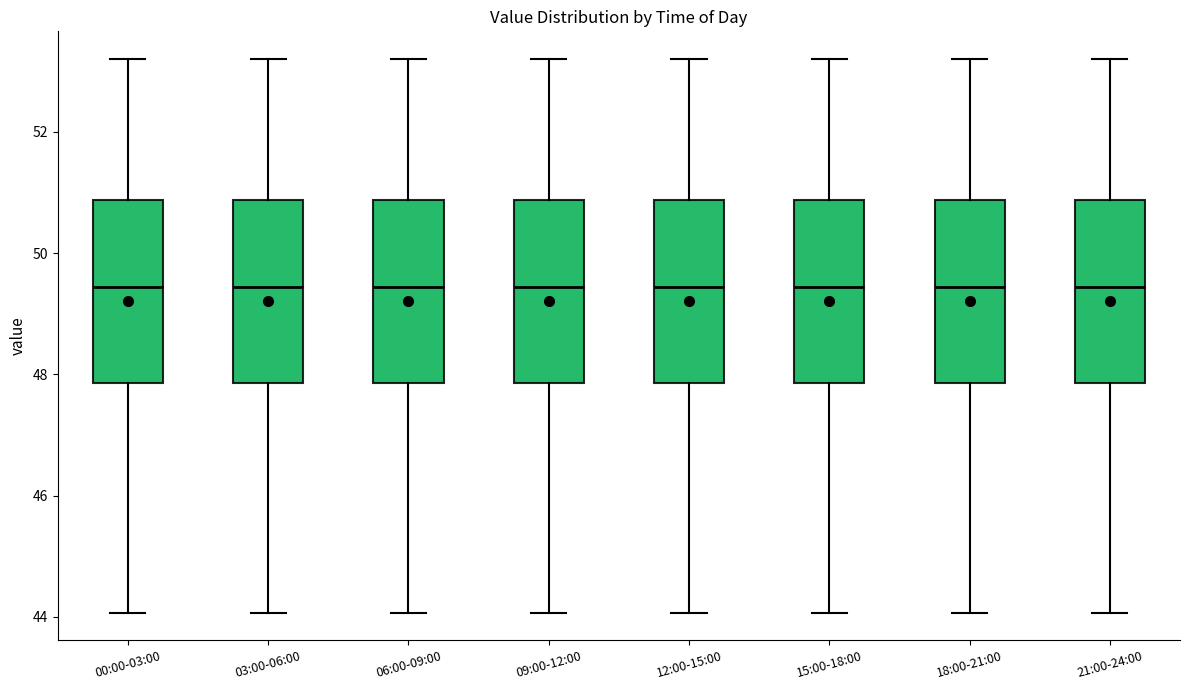

Reading left to right, read every box against the y-axis: the position of its median line, the range the box covers, and the ends of its whiskers. The values are not printed on the chart, so give them approximately, as read against the axis.

00:00-03:00: median 49.4, box 47.8 to 50.8, whiskers 44.0 to 53.2
03:00-06:00: median 49.4, box 47.8 to 50.8, whiskers 44.0 to 53.2
06:00-09:00: median 49.4, box 47.8 to 50.8, whiskers 44.0 to 53.2
09:00-12:00: median 49.4, box 47.8 to 50.8, whiskers 44.0 to 53.2
12:00-15:00: median 49.4, box 47.8 to 50.8, whiskers 44.0 to 53.2
15:00-18:00: median 49.4, box 47.8 to 50.8, whiskers 44.0 to 53.2
18:00-21:00: median 49.4, box 47.8 to 50.8, whiskers 44.0 to 53.2
21:00-24:00: median 49.4, box 47.8 to 50.8, whiskers 44.0 to 53.2